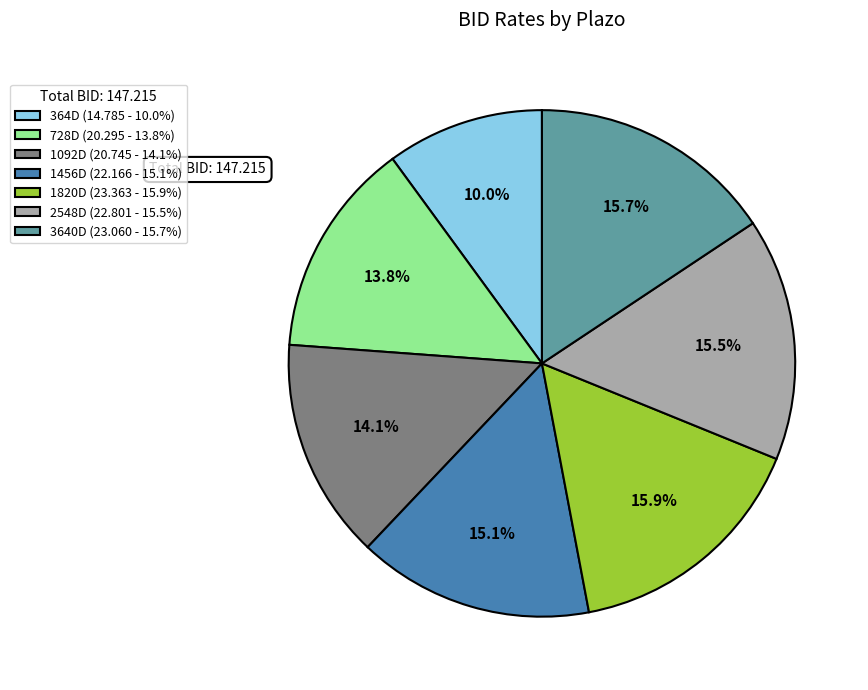

Which slice is the smallest?

364D